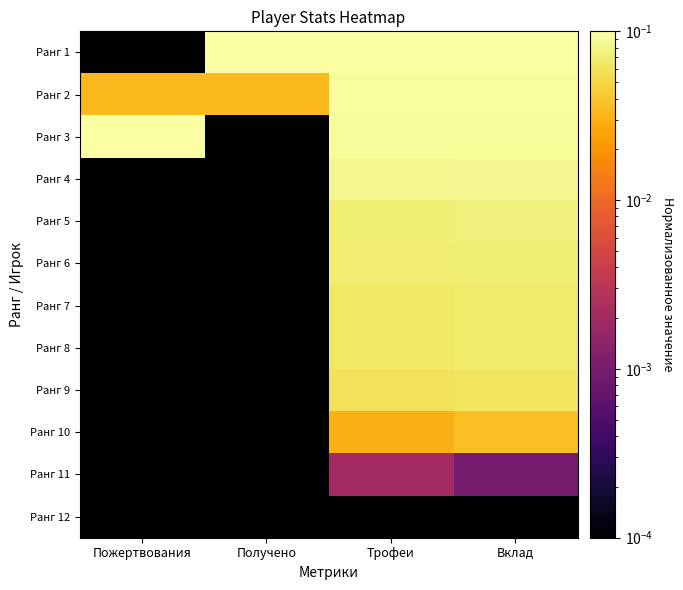

Which series has the largest total across all categories?

Ранг 1